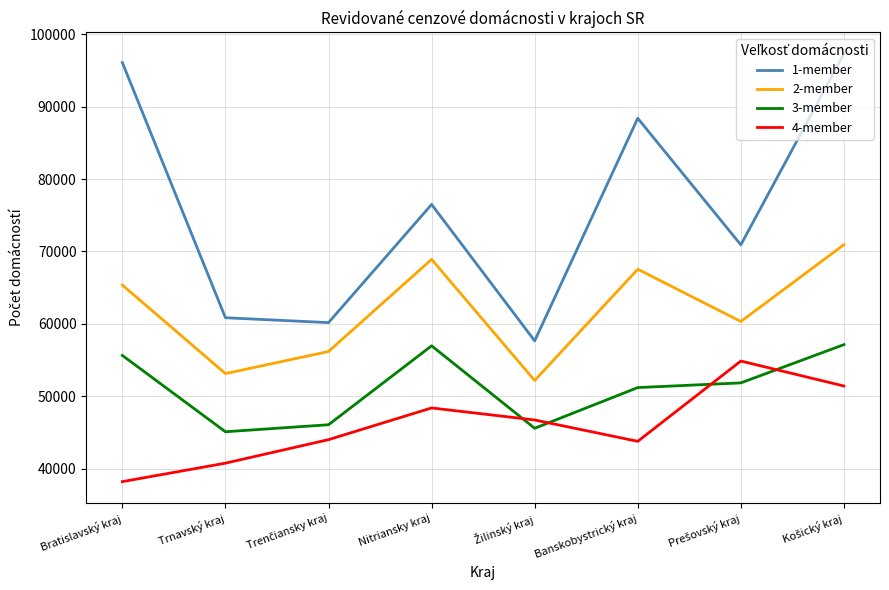

Which series has the largest total across all categories?

1-member